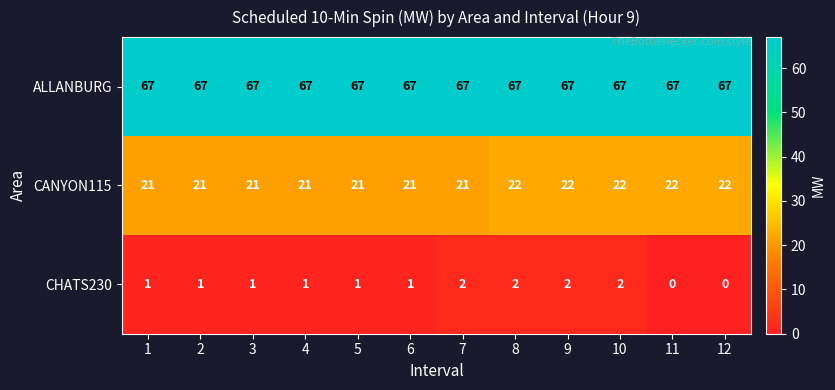

The ALLANBURG series shows 67 at 2. True or false?

True